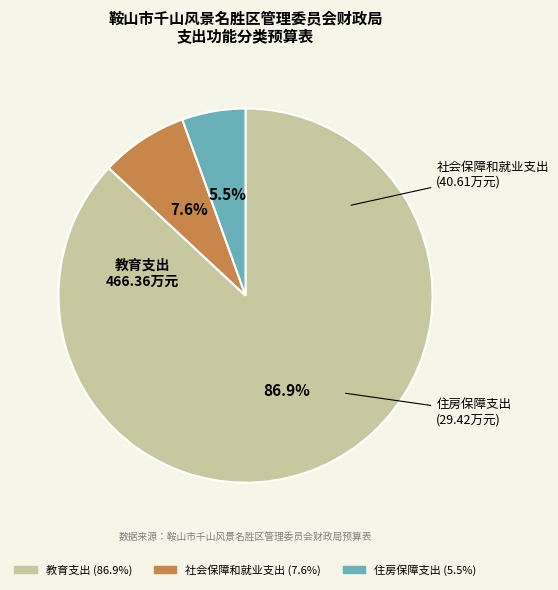

To the nearest percent, what is the difference between the 社会保障和就业支出 and 教育支出 slice percentages?

79%